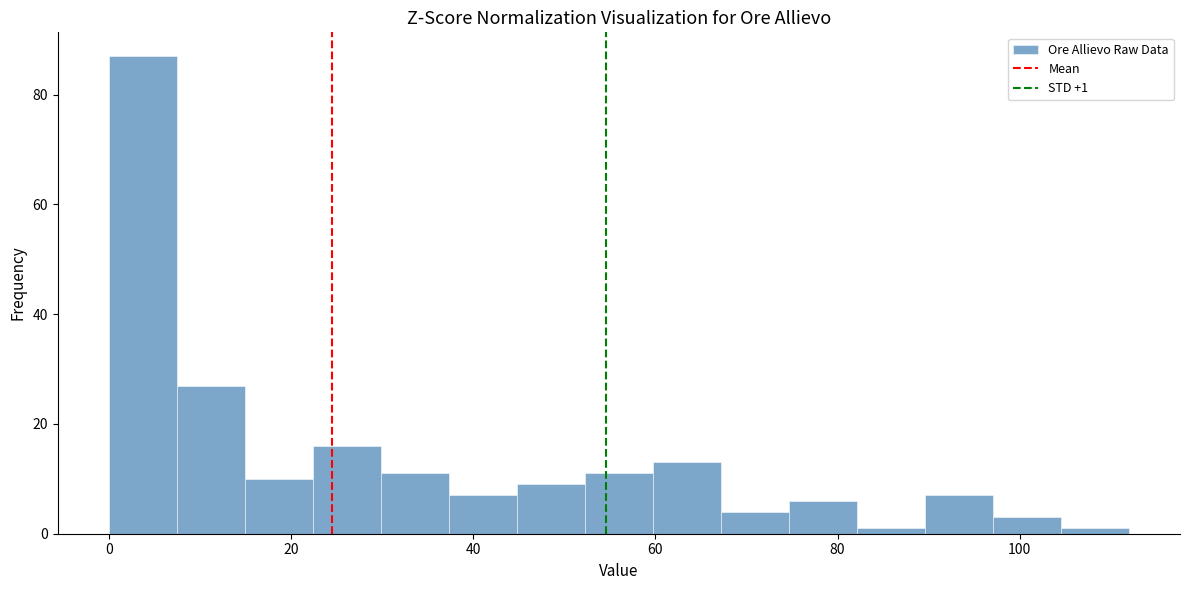

Read against the x-axis, roughly where is the centre of the tallest bar?

4